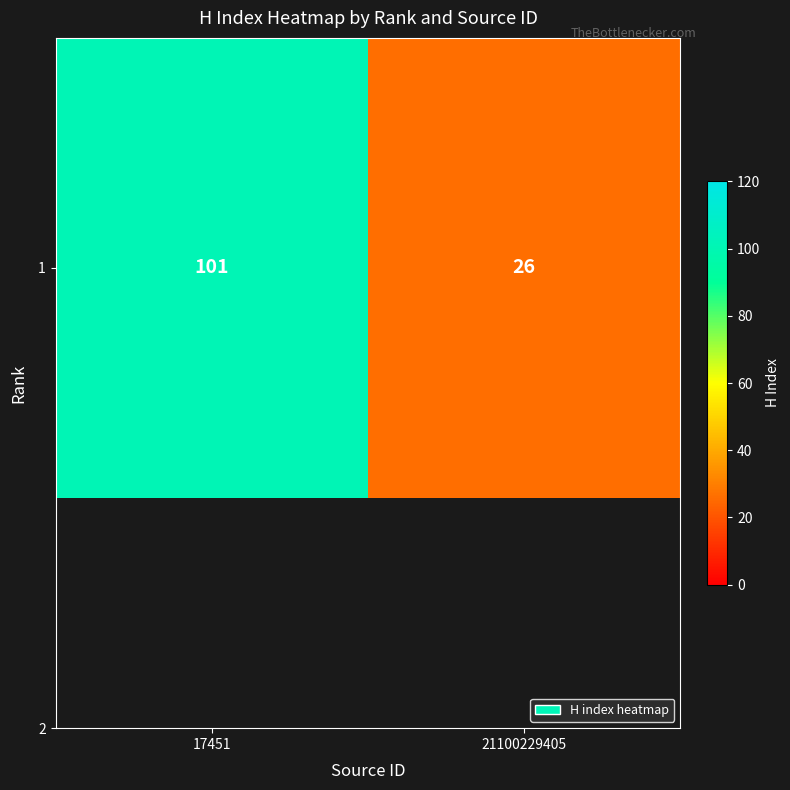

How many series are shown in this chart?

1